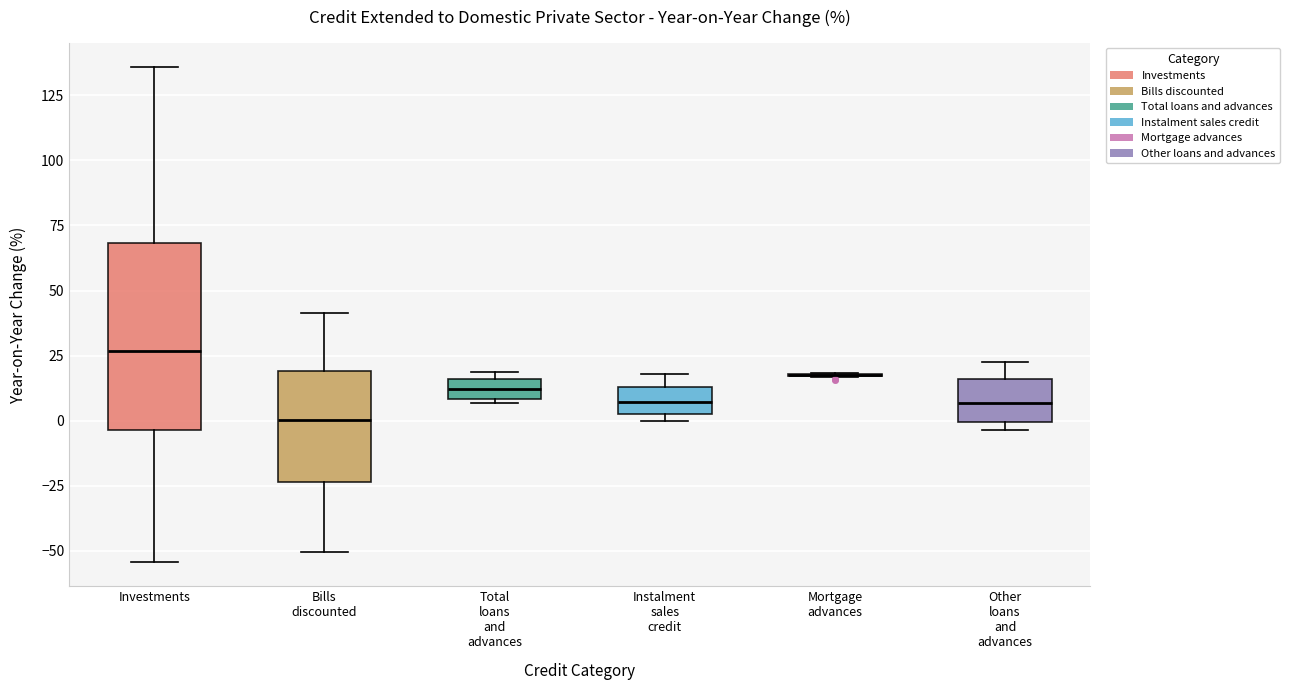

Which box is the tallest, from its lower edge to its upper edge?

Investments